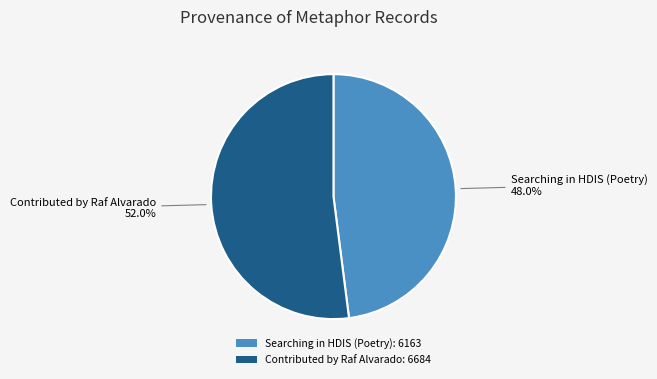

Rank the categories by value from lowest to highest.

Searching in HDIS (Poetry), Contributed by Raf Alvarado